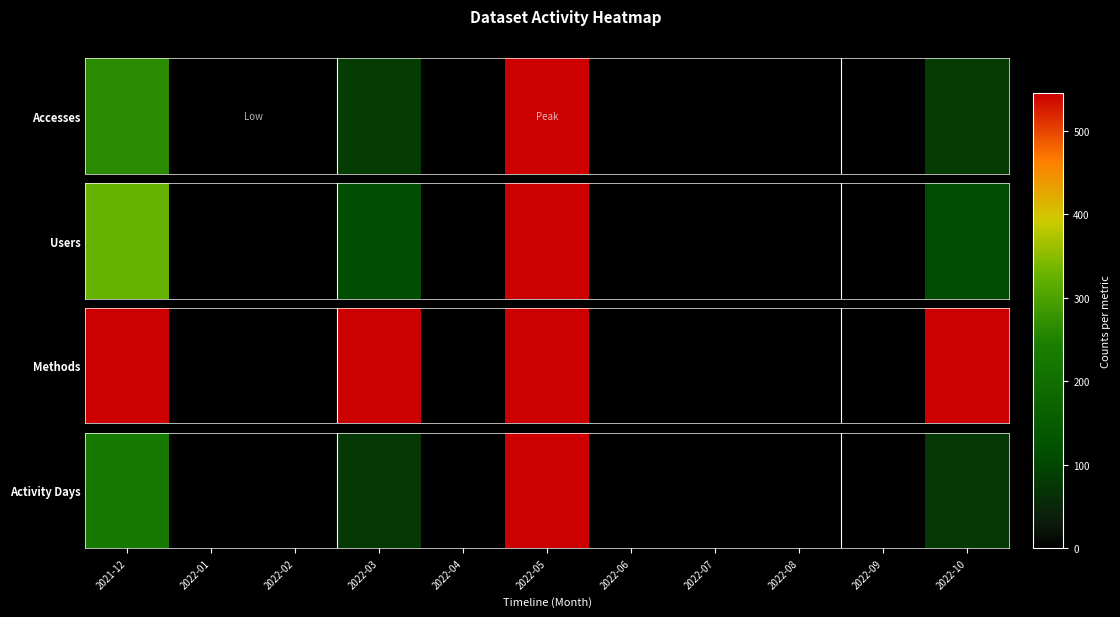

The chart shows a value of 2 at 2022-03. True or false?

False